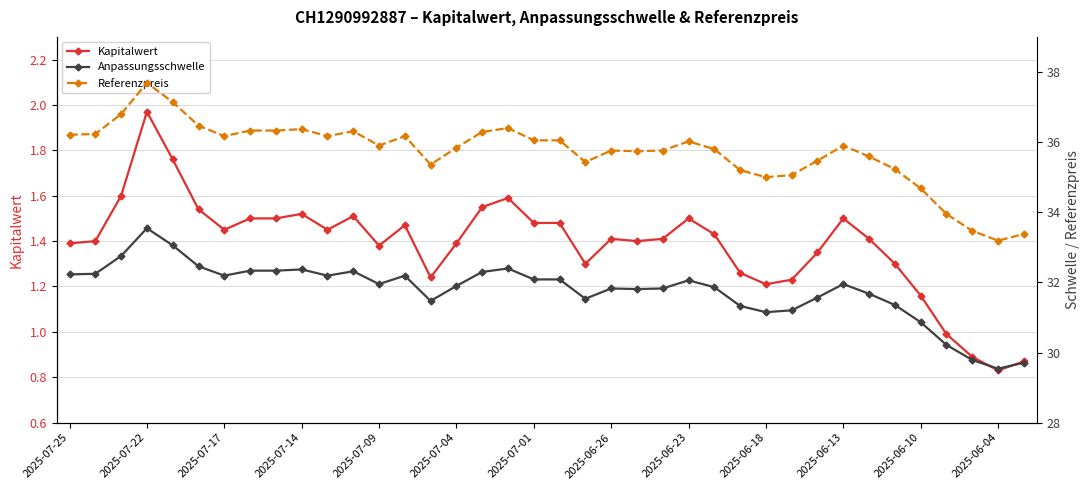

What is the difference between the maximum and minimum values in the Kapitalwert series?

1.1